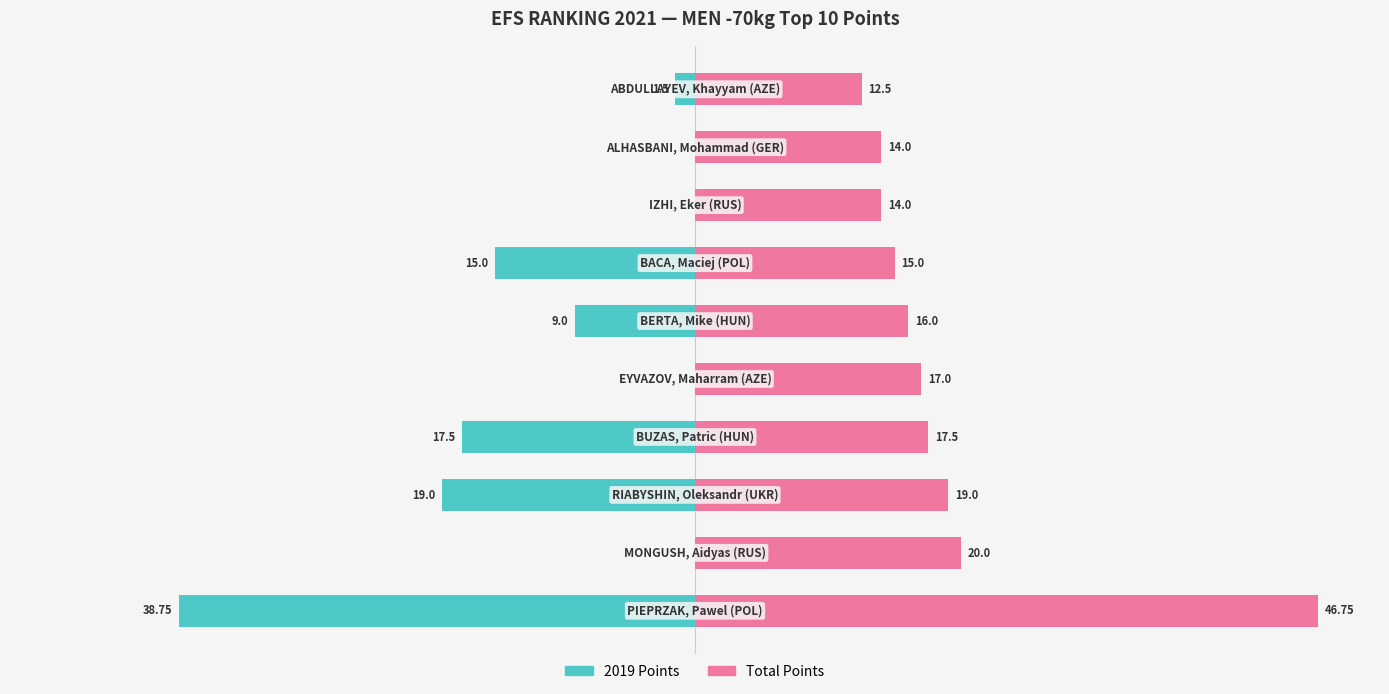

Is the value of Total Points at 7 greater than the value of 2019 Points at 6?

Yes